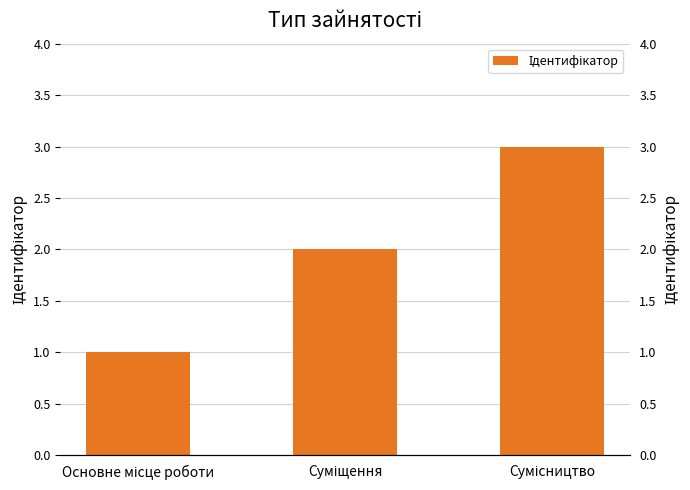

Which has a higher value, Сумісництво or Основне місце роботи?

Сумісництво